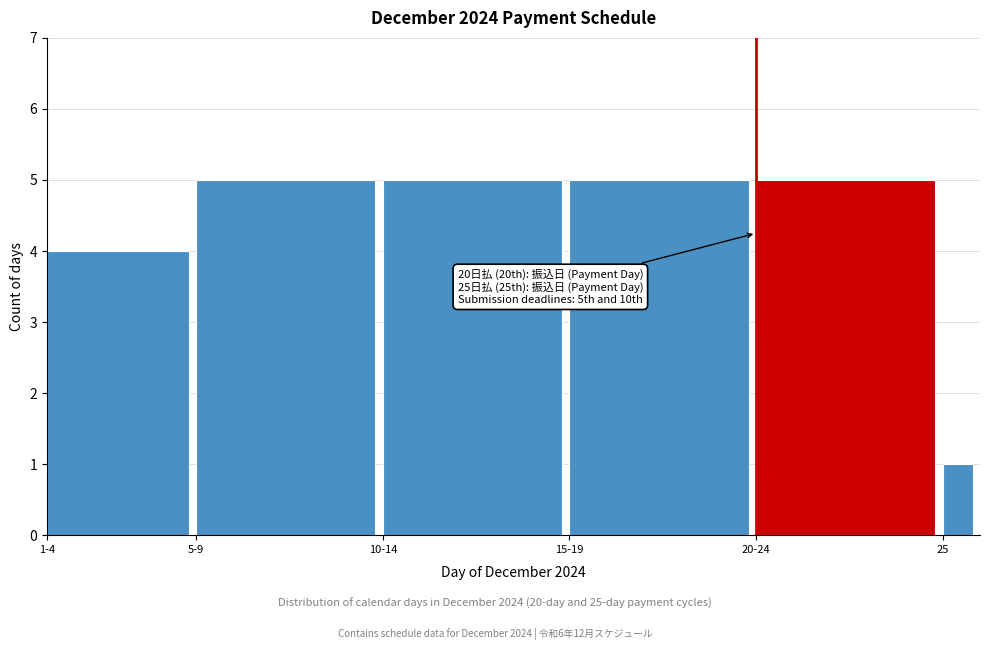

Reading left to right, list all the values displayed in this chart.

1-4=4	5-9=5	10-14=5	15-19=5	20-24=5	25=1